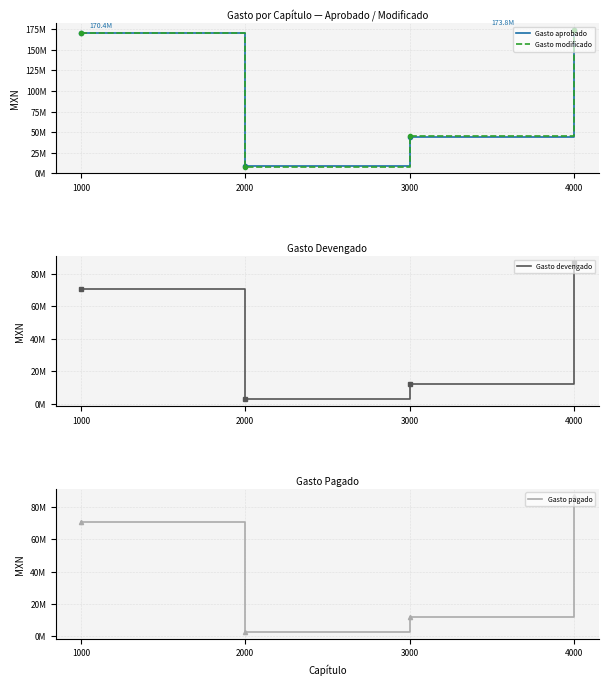

True or false: Gasto modificado has more than 1 interior local peaks.

False